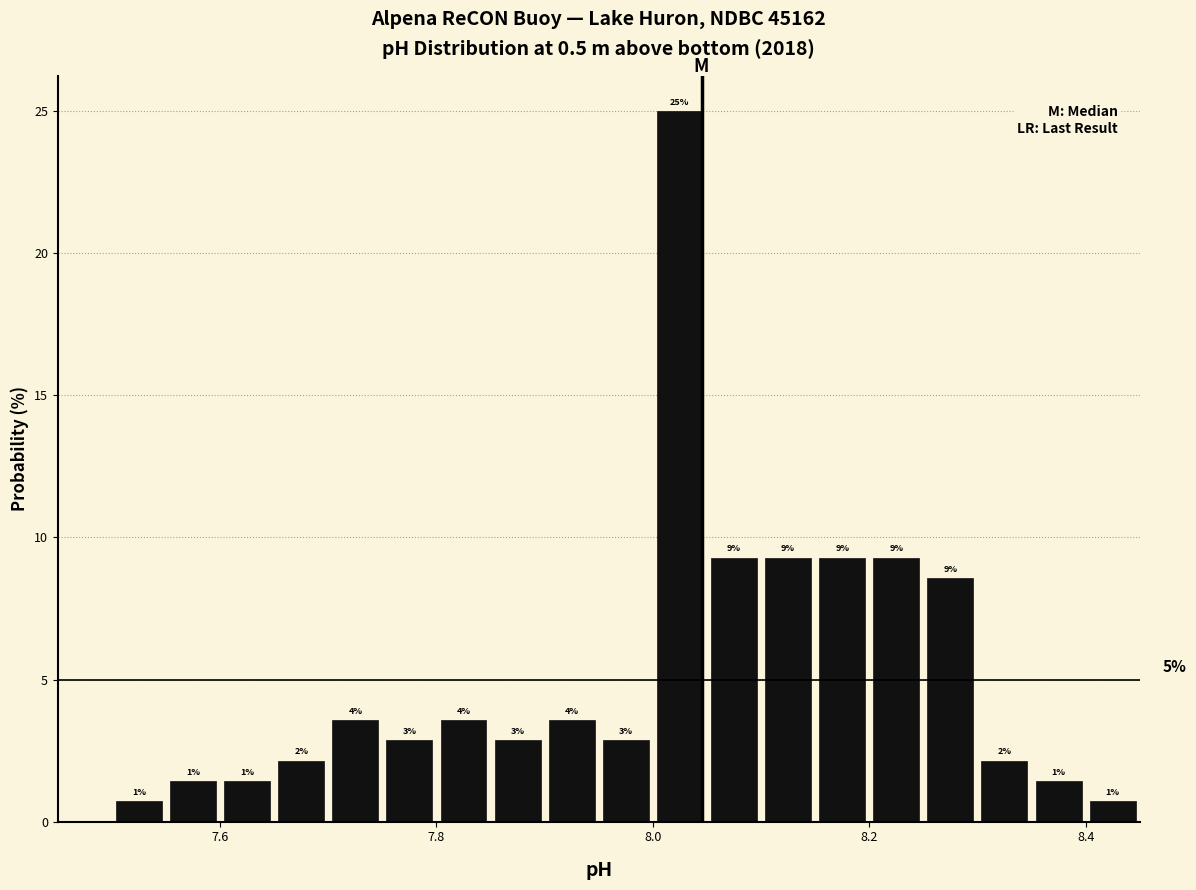

Around what value on the x-axis is the tallest bar? Give the approximate position of its centre, as read against the axis.

8.02